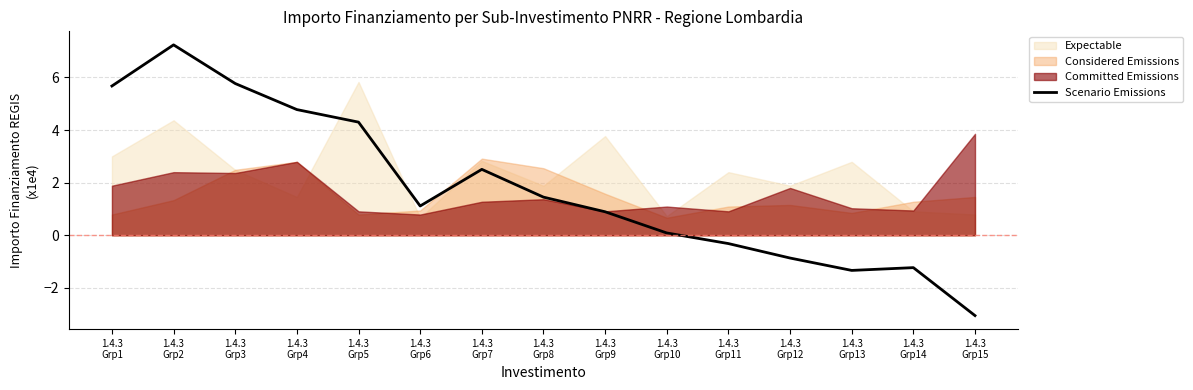

What is the sum of all values?

27.0